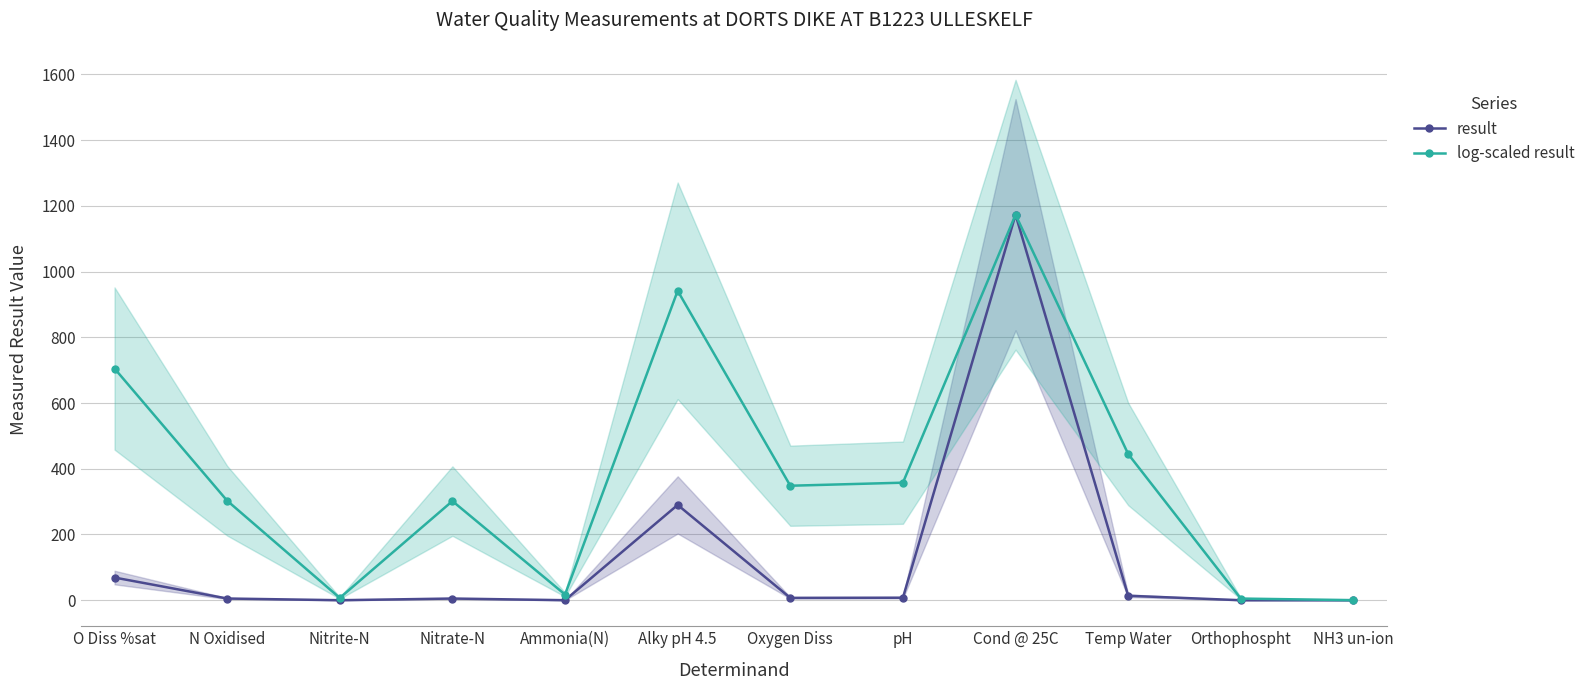

Read the log-scaled result value at pH.

357.7